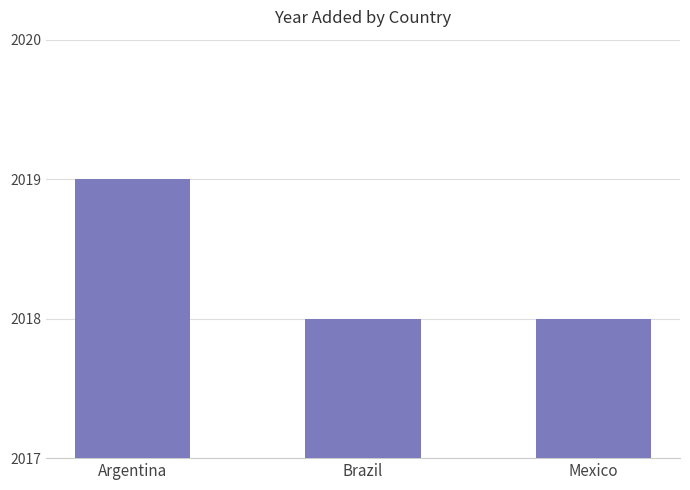

What is the sum of all values?

6055